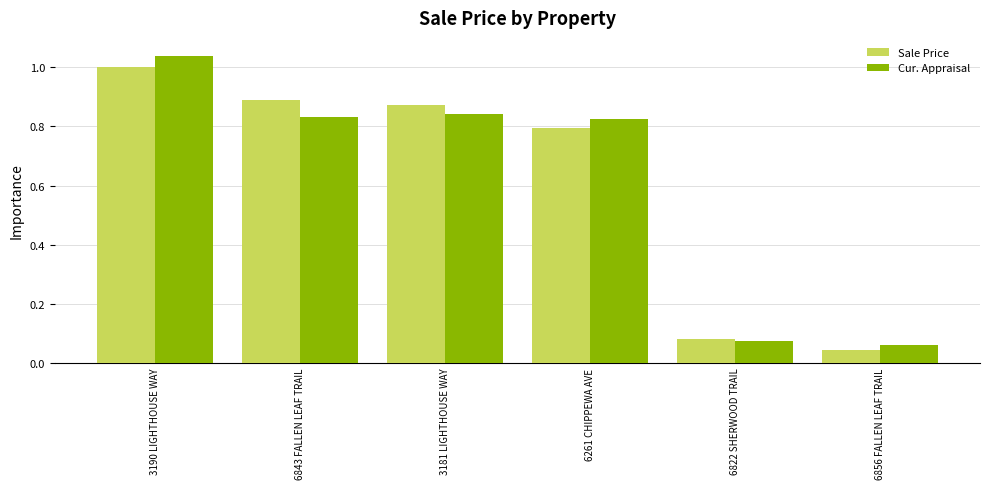

Is the value of Sale Price at 6843 FALLEN LEAF TRAIL greater than the value of Cur. Appraisal at 6261 CHIPPEWA AVE?

Yes